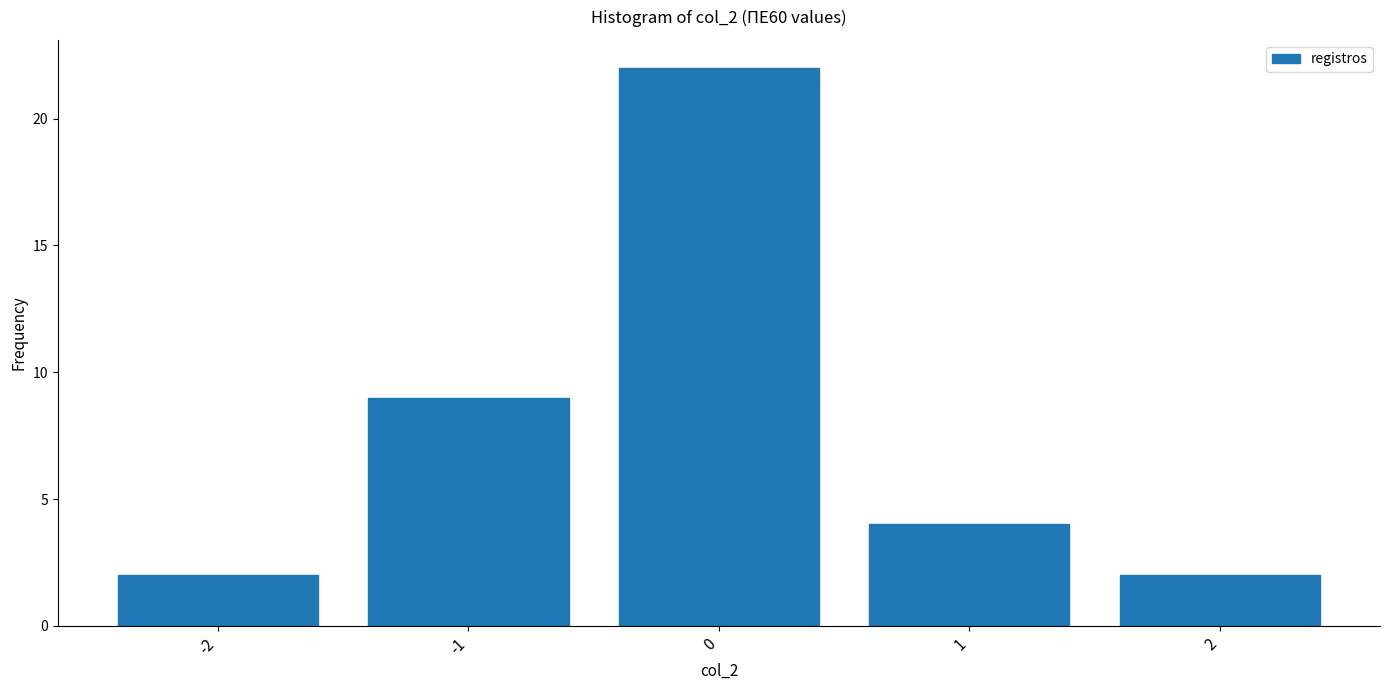

Reading right to left, extract all data points from this chart.

2=2	1=4	0=22	-1=9	-2=2